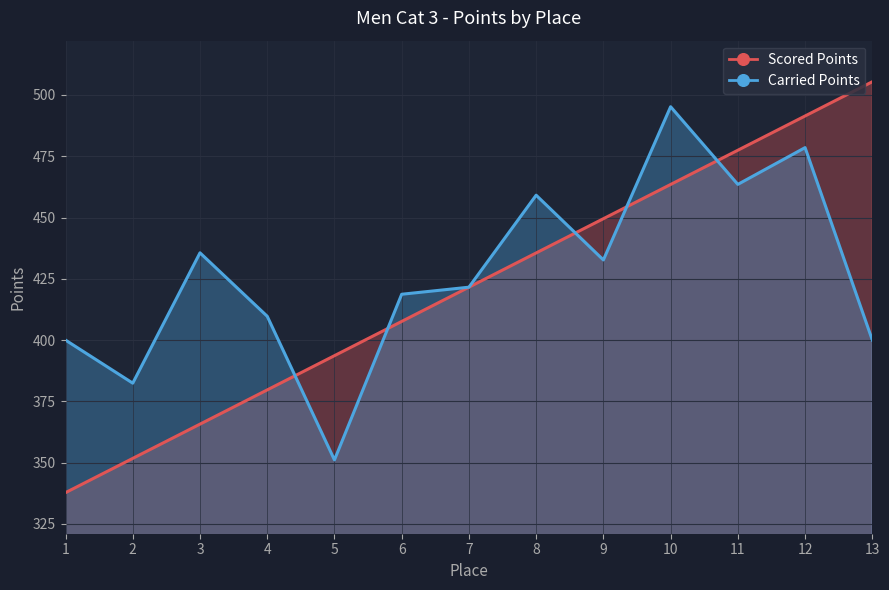

Which series changed the most between 1 and 13?

Scored Points